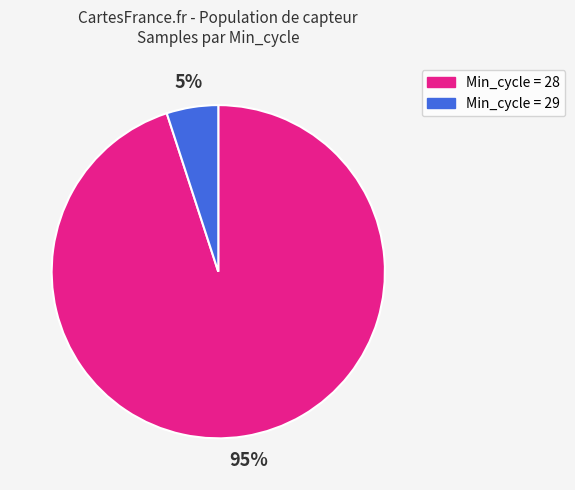

Is there a majority slice in this chart?

Yes